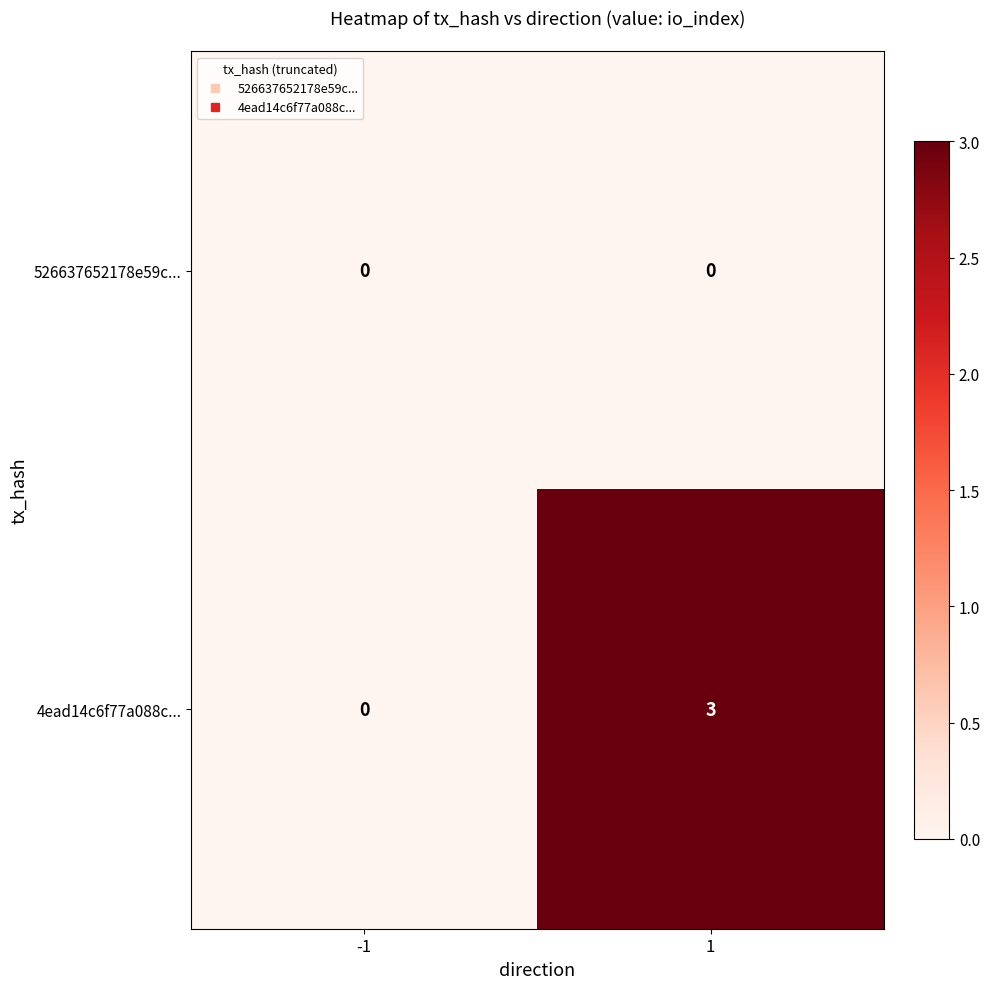

Rank the series by their maximum value, from highest to lowest.

4ead14c6f77a088c..., 526637652178e59c...